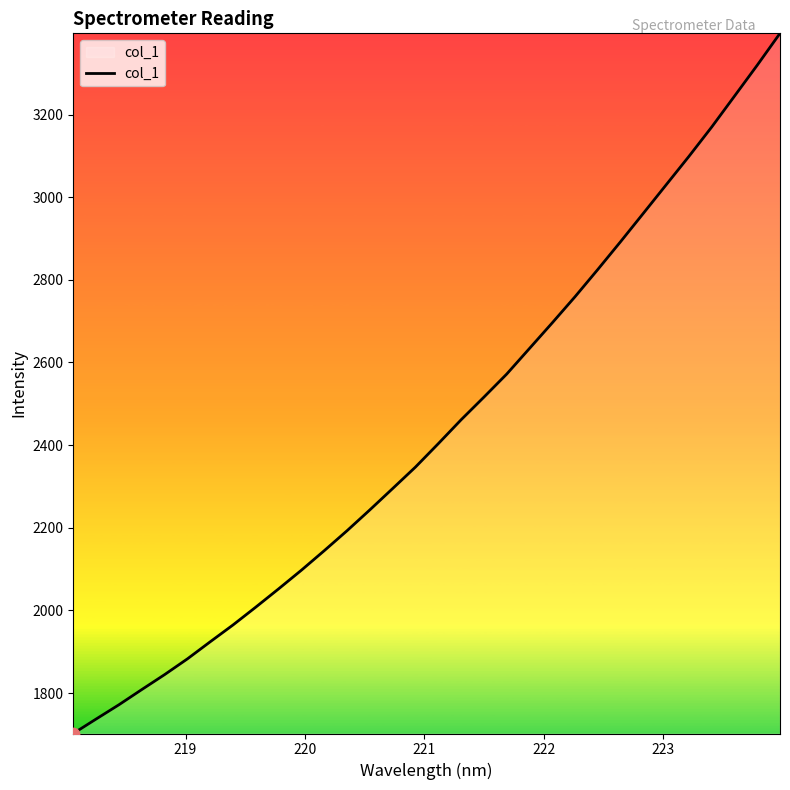

What is the maximum value shown in the chart?

3396.4